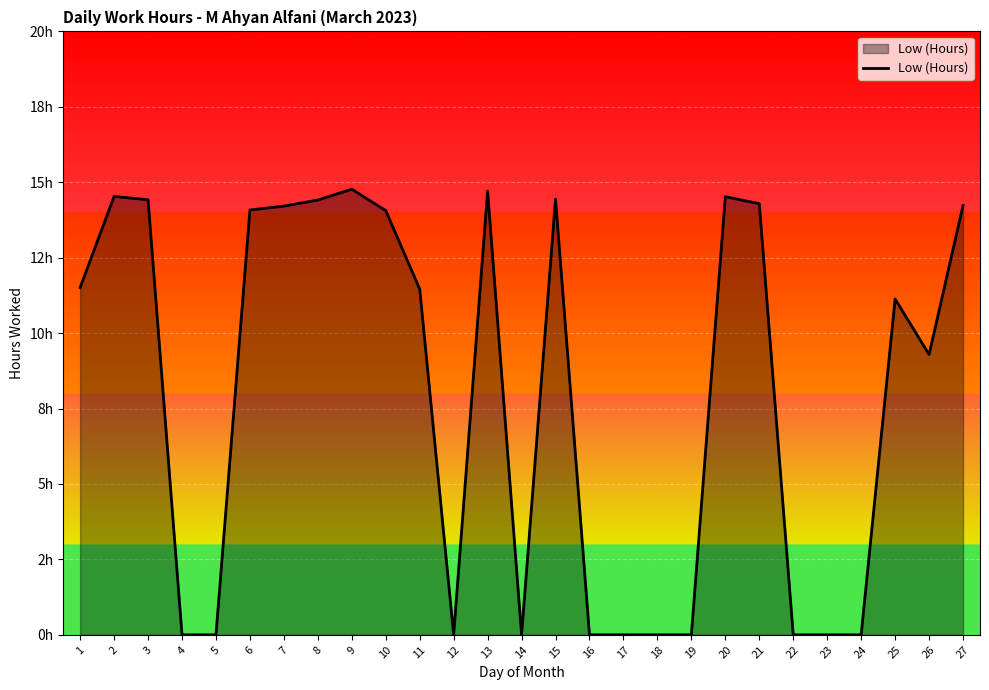

Which has a higher value, 8 or 3?

3